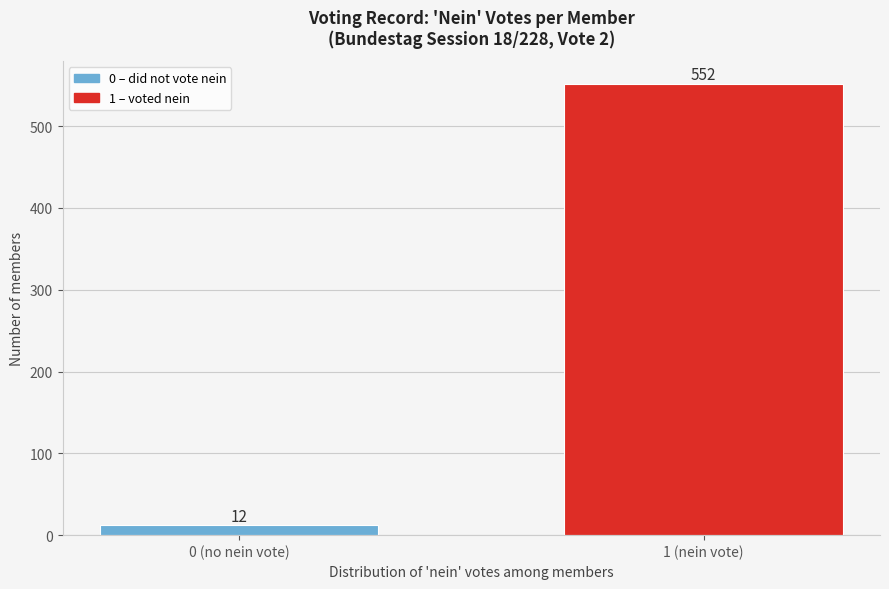

Reading left to right, extract all data points from this chart.

12	552